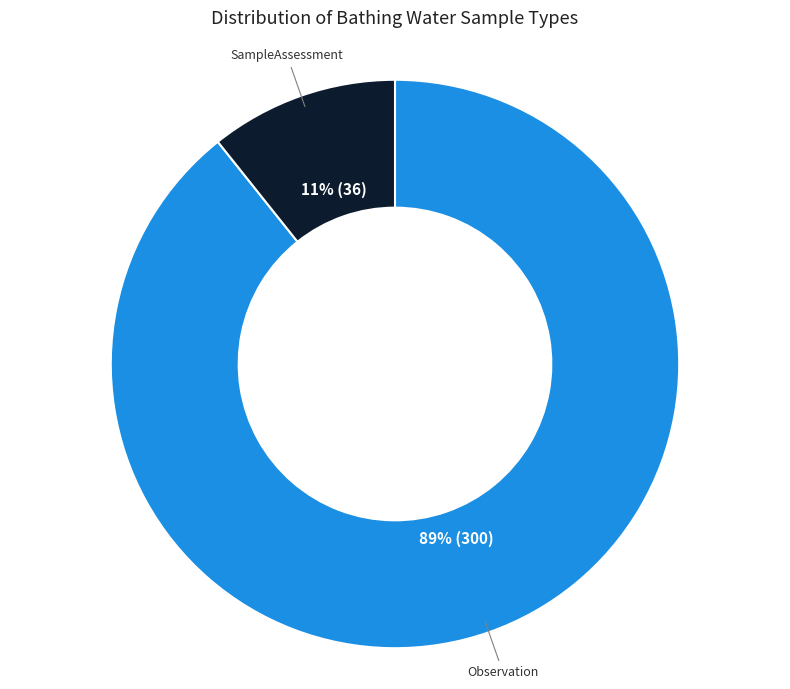

Is there any slice that represents more than half of the pie?

Yes